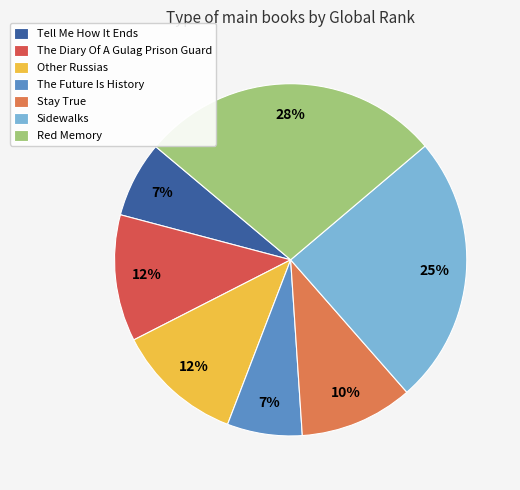

To the nearest percent, what percentage of the pie is The Future Is History?

7%